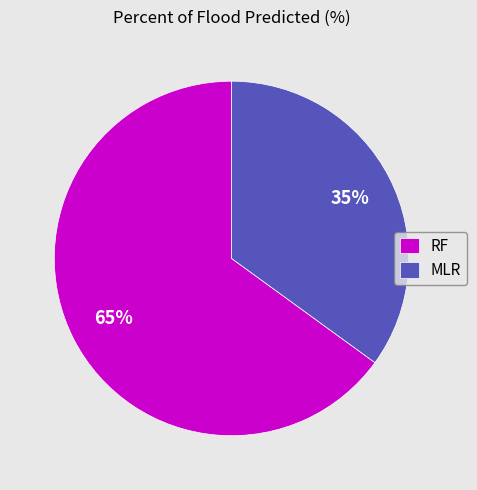

What is the largest slice in the pie chart?

RF